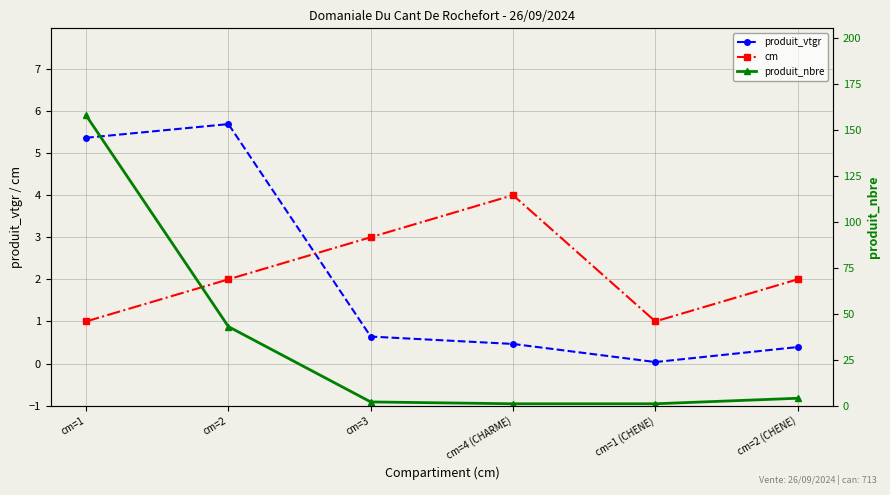

At which category does produit_vtgr reach its first local valley?

cm=1 (CHENE)